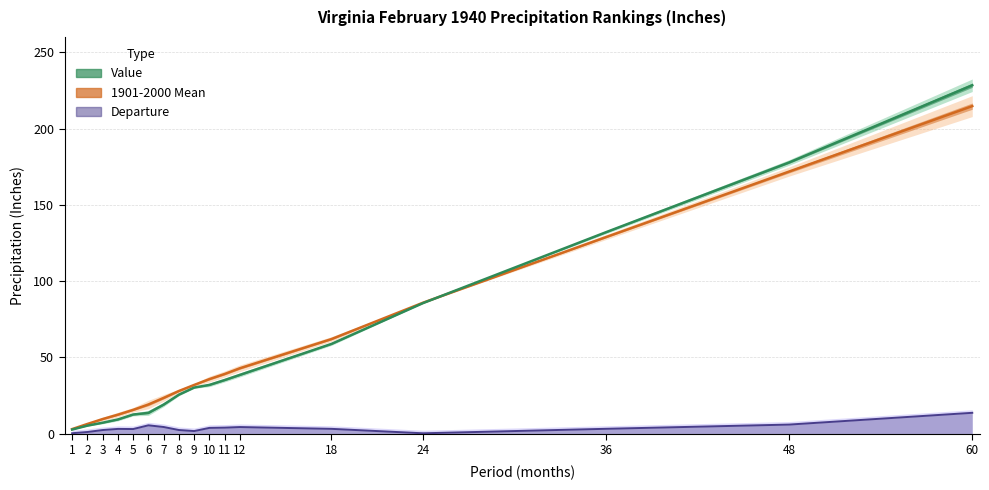

At which category is the sum across all series the highest?

60